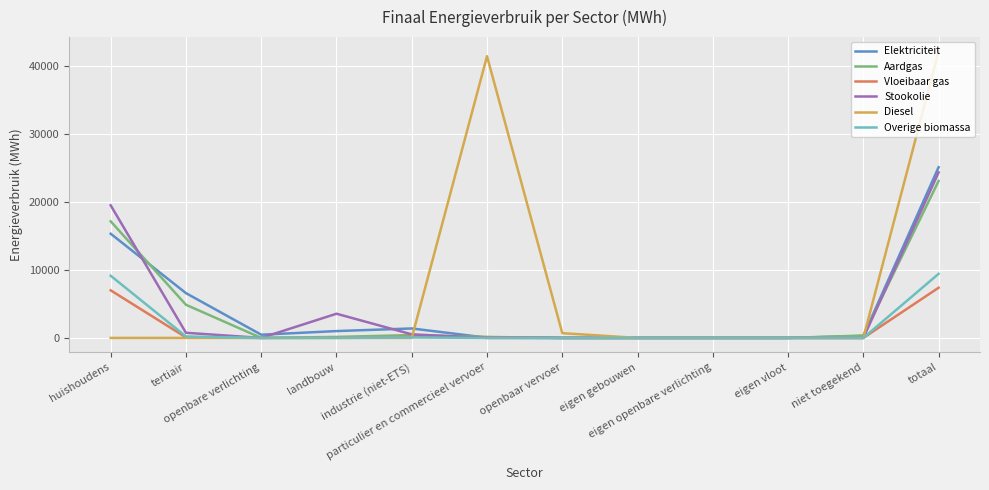

At which label does Aardgas reach its peak?

totaal